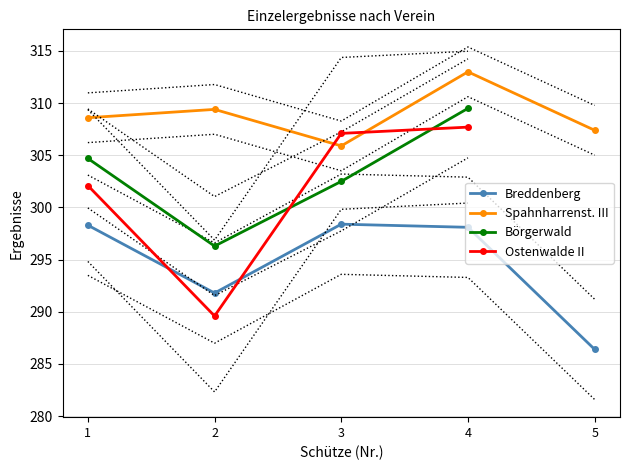

How many lines are shown in the chart?

4